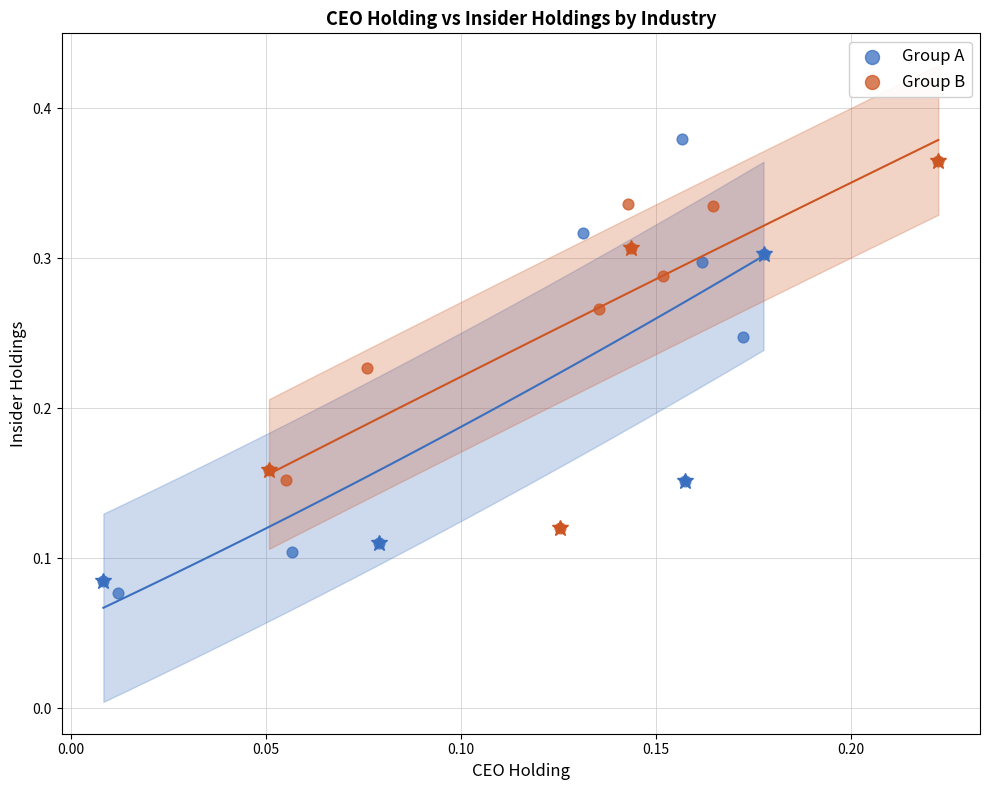

Which series has the largest Y range (max minus min)?

Group A